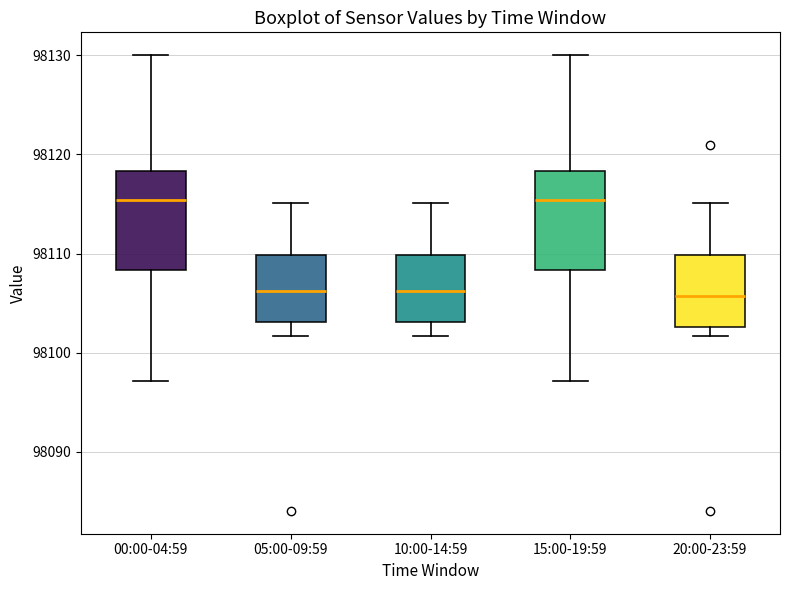

Reading left to right, read every box against the y-axis: the position of its median line, the range the box covers, and the ends of its whiskers. The values are not printed on the chart, so give them approximately, as read against the axis.

00:00-04:59: median 98115, box 98108 to 98118, whiskers 98097 to 98130
05:00-09:59: median 98106, box 98103 to 98110, whiskers 98102 to 98115
10:00-14:59: median 98106, box 98103 to 98110, whiskers 98102 to 98115
15:00-19:59: median 98115, box 98108 to 98118, whiskers 98097 to 98130
20:00-23:59: median 98106, box 98103 to 98110, whiskers 98102 to 98115